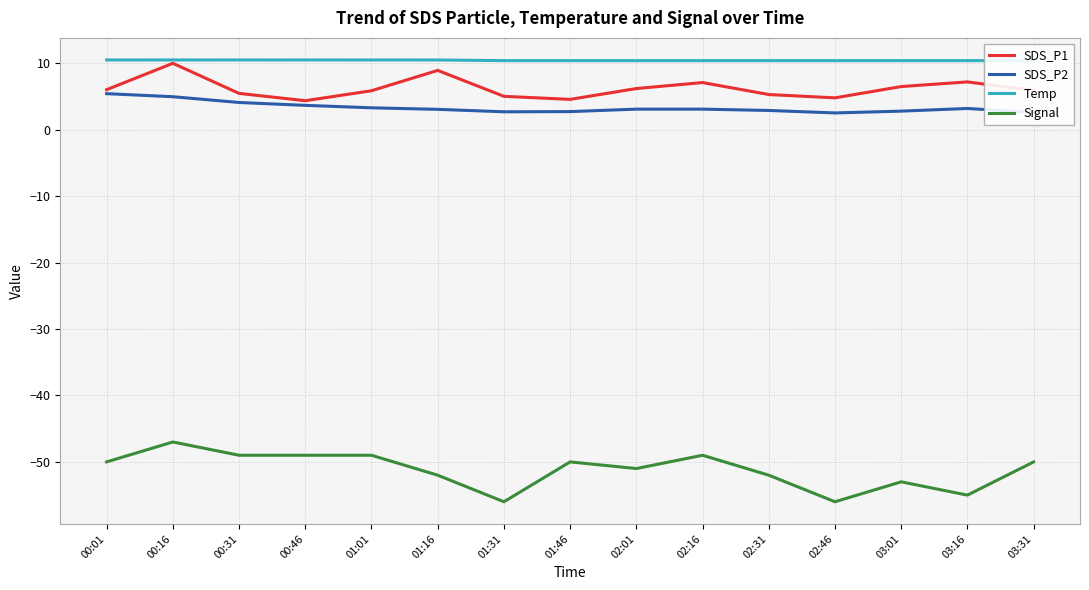

What is the average value of the SDS_P2 series?

3.3